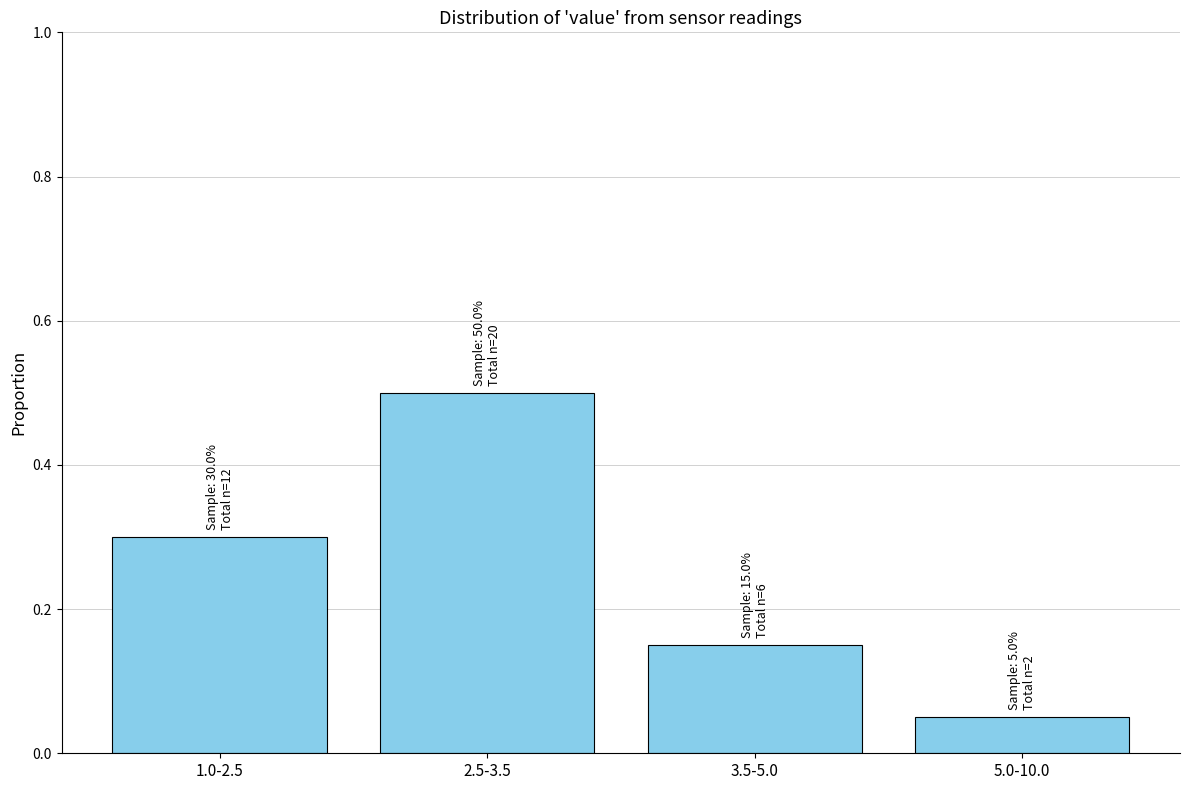

Rank the categories by value from highest to lowest.

2.5-3.5, 1.0-2.5, 3.5-5.0, 5.0-10.0